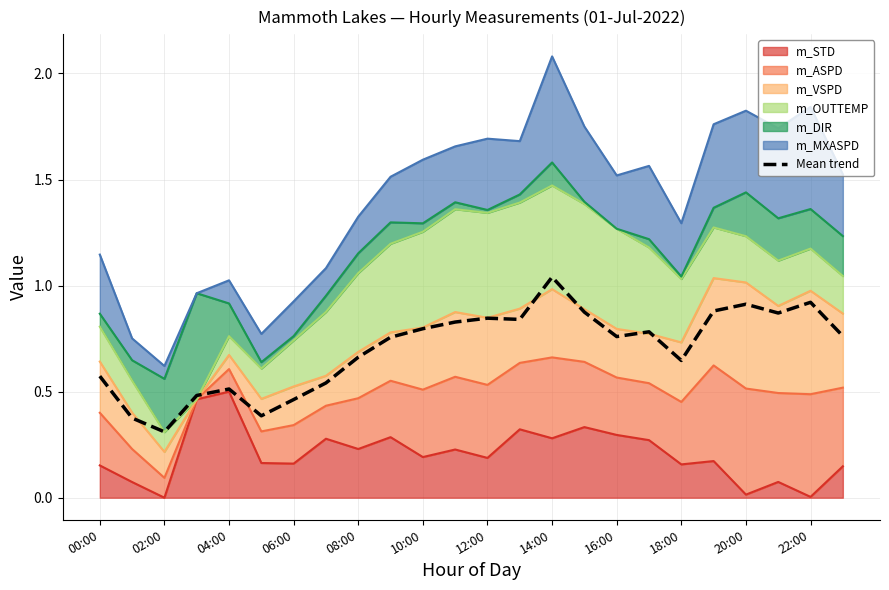

What value does the data have at 18:00?

0.6